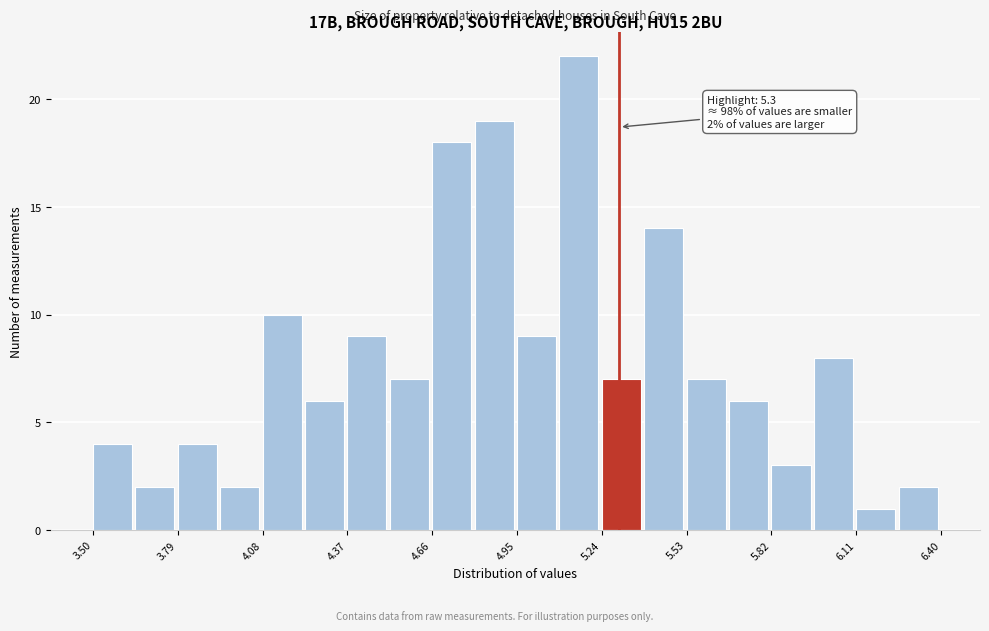

Around what value on the x-axis is the tallest bar? Give the approximate position of its centre, as read against the axis.

5.15